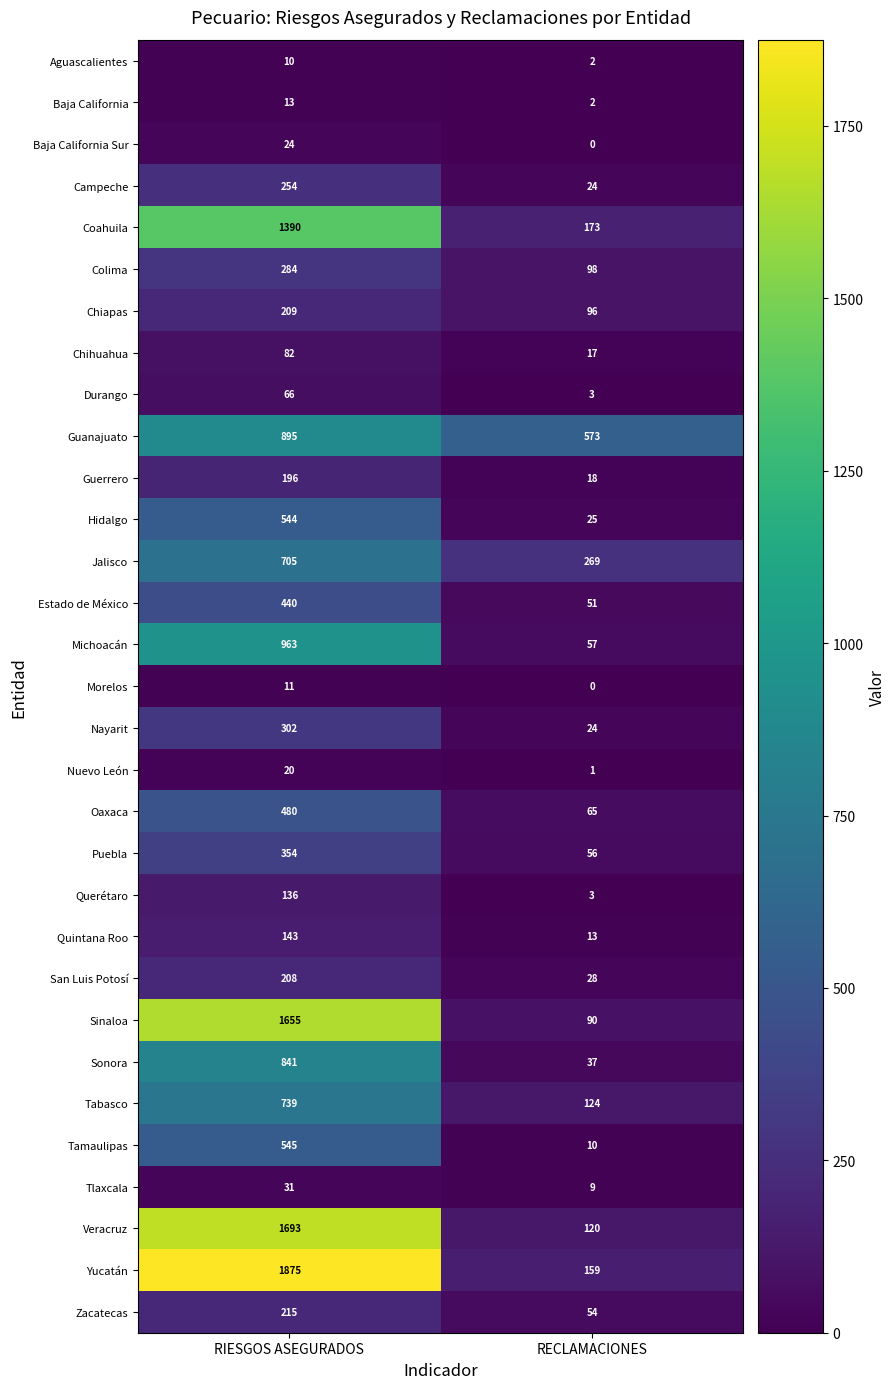

Count the number of data series in this chart.

31